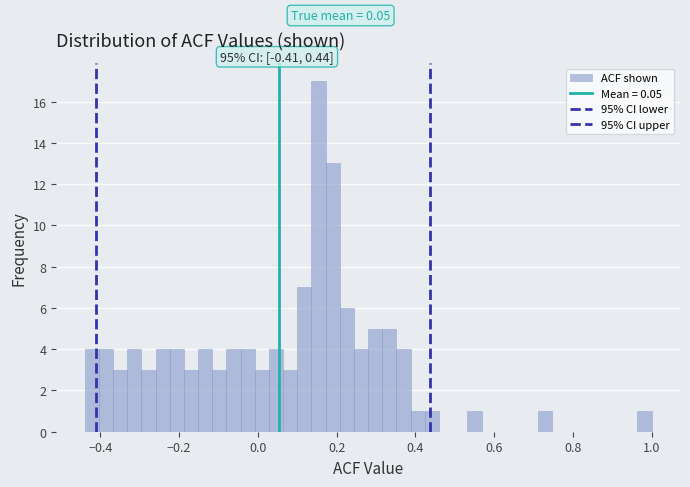

Read against the x-axis, roughly where is the centre of the tallest bar?

0.16